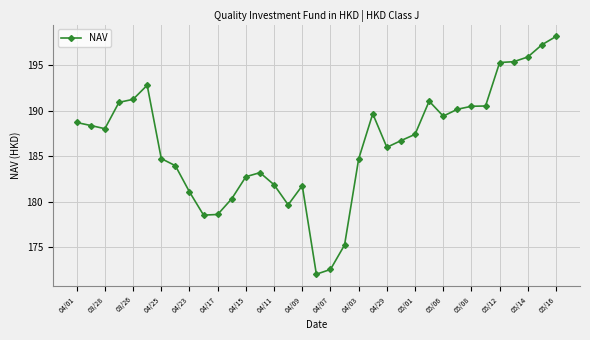

What is the minimum value shown in the chart?

172.1